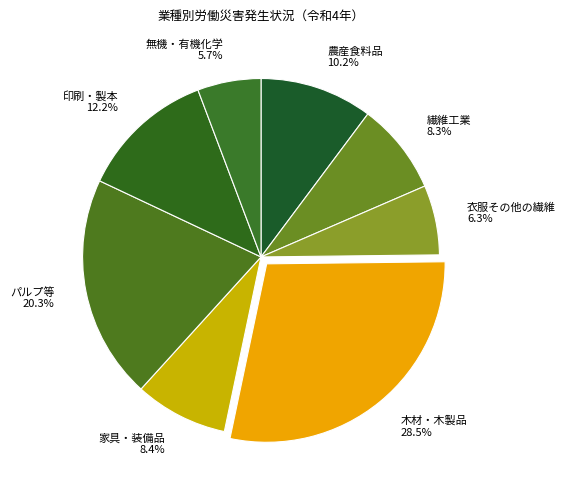

Is there a majority slice in this chart?

No